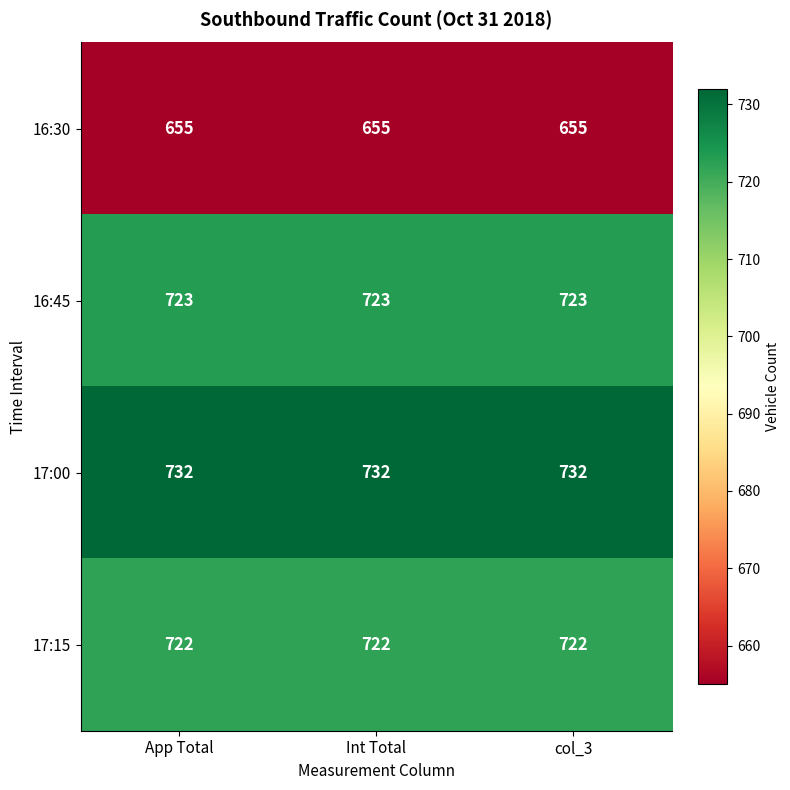

At col_3, list the series in order from smallest to largest.

16:30, 17:15, 16:45, 17:00